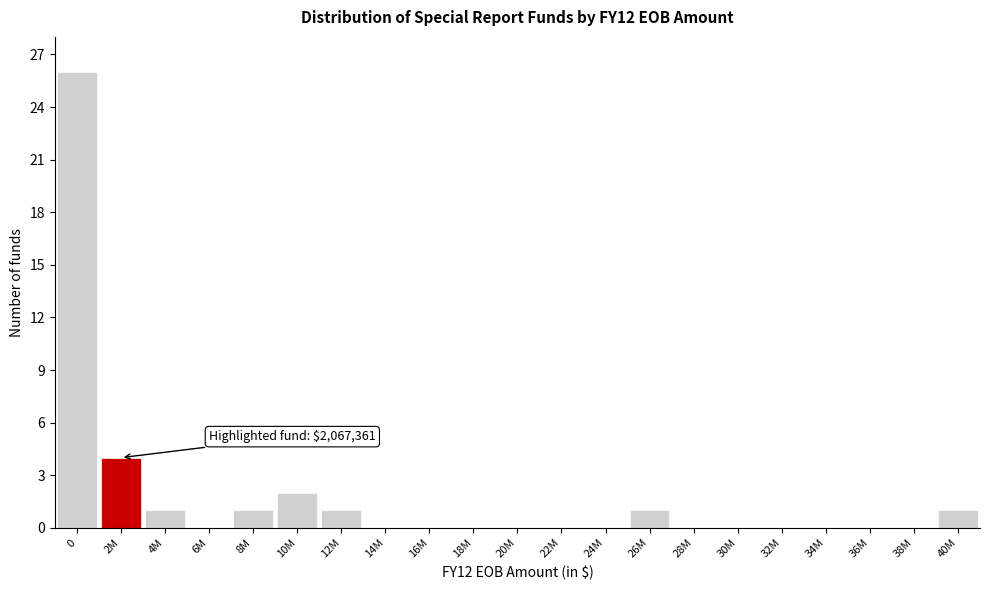

Reading left to right, what are all the values shown in this chart?

0=26	2M=4	4M=1	6M=0	8M=1	10M=2	12M=1	14M=0	16M=0	18M=0	20M=0	22M=0	24M=0	26M=1	28M=0	30M=0	32M=0	34M=0	36M=0	38M=0	40M=1